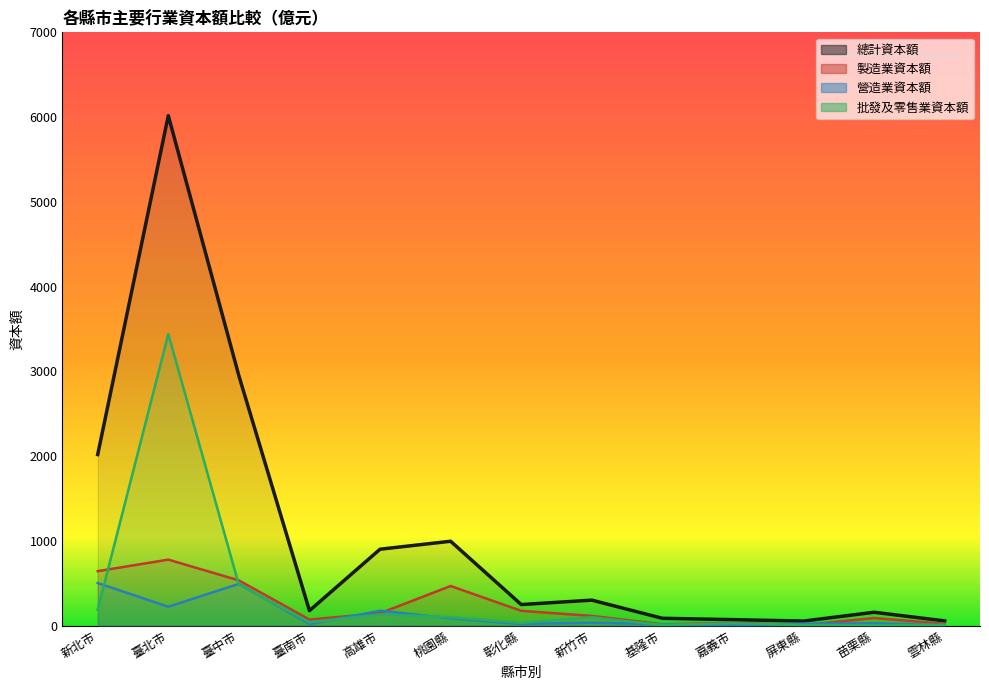

Is it true that the value at 基隆市 is 121?

False